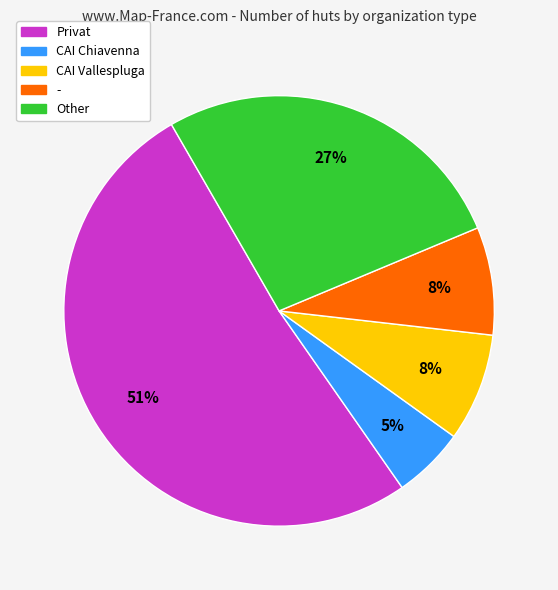

Is there any slice that represents more than half of the pie?

Yes